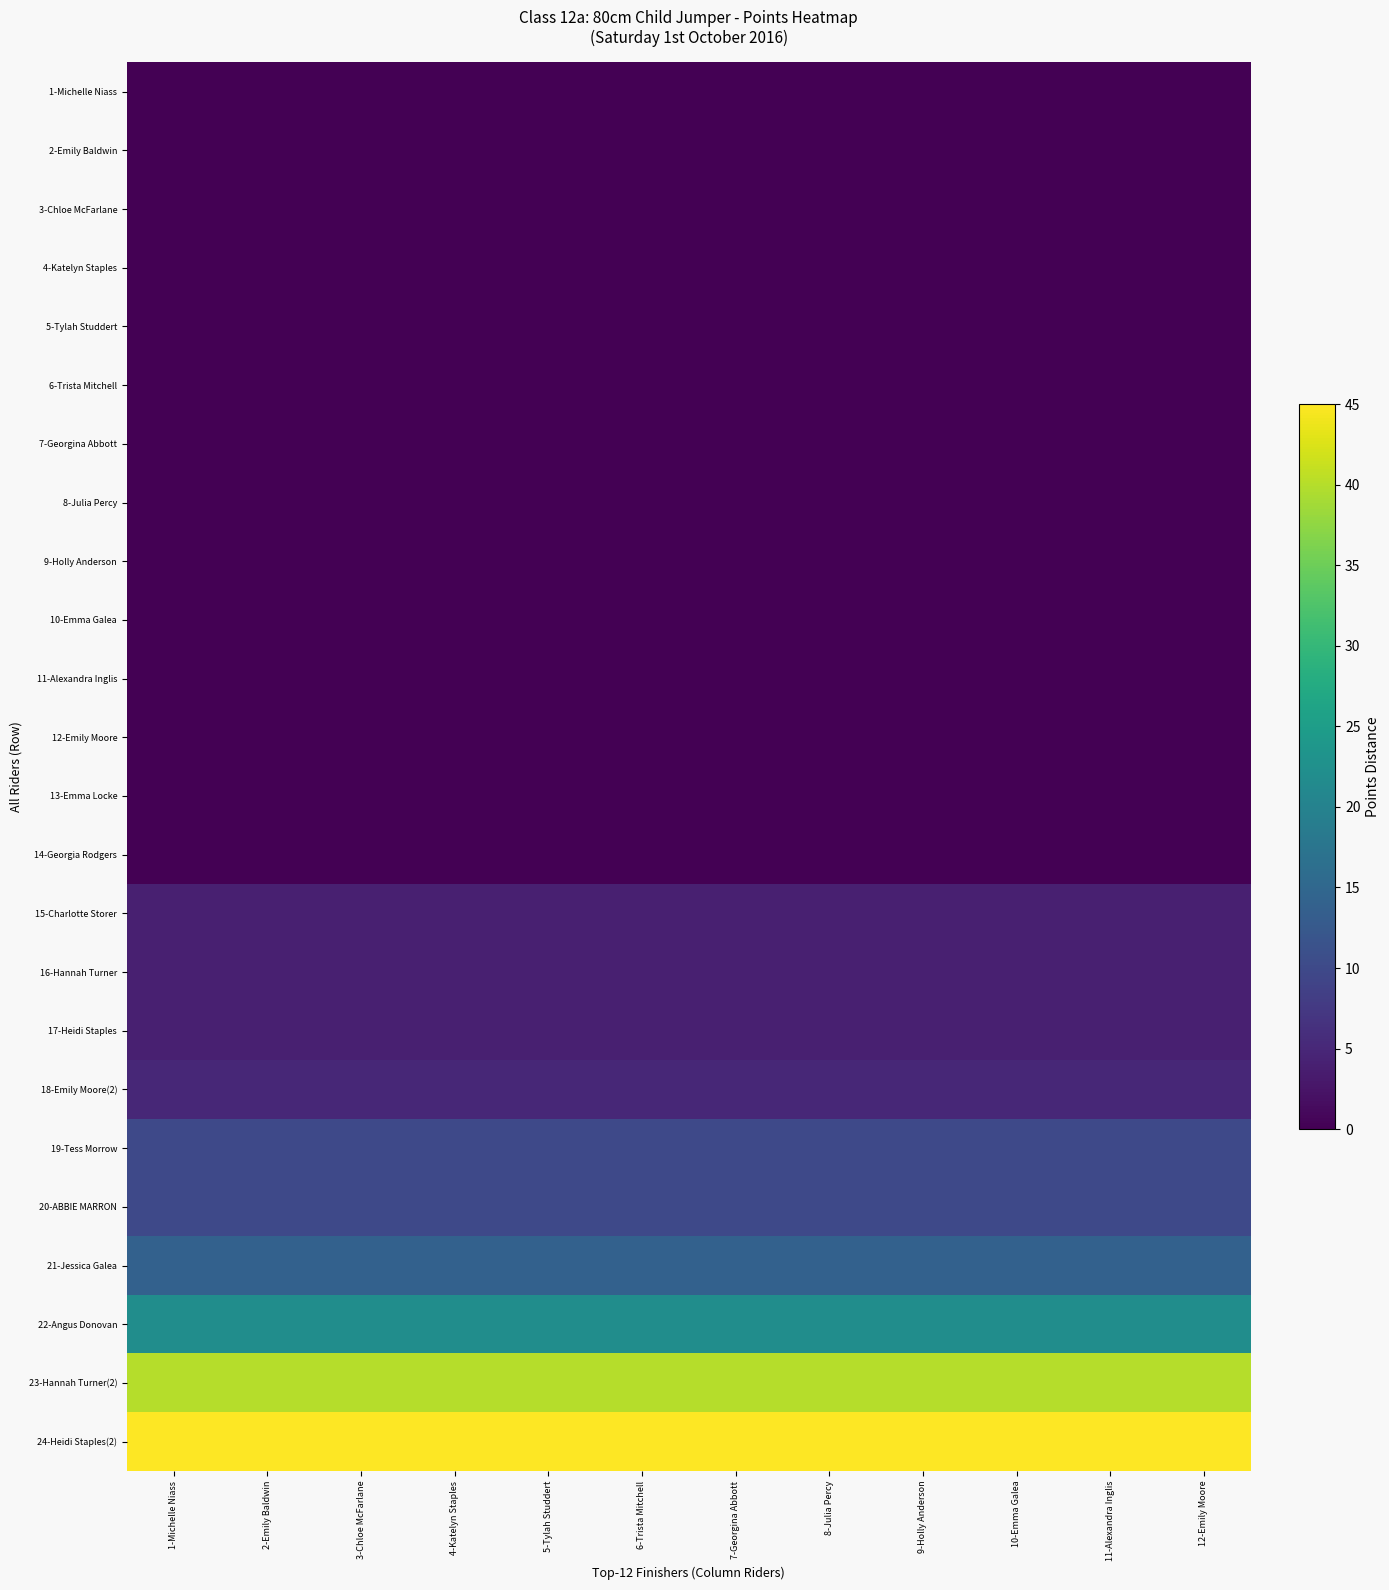

Rank the series by their maximum value, from lowest to highest.

1-Michelle Niass, 2-Emily Baldwin, 3-Chloe McFarlane, 4-Katelyn Staples, 5-Tylah Studdert, 6-Trista Mitchell, 7-Georgina Abbott, 8-Julia Percy, 9-Holly Anderson, 10-Emma Galea, 11-Alexandra Inglis, 12-Emily Moore, 13-Emma Locke, 14-Georgia Rodgers, 15-Charlotte Storer, 16-Hannah Turner, 17-Heidi Staples, 18-Emily Moore(2), 19-Tess Morrow, 20-ABBIE MARRON, 21-Jessica Galea, 22-Angus Donovan, 23-Hannah Turner(2), 24-Heidi Staples(2)